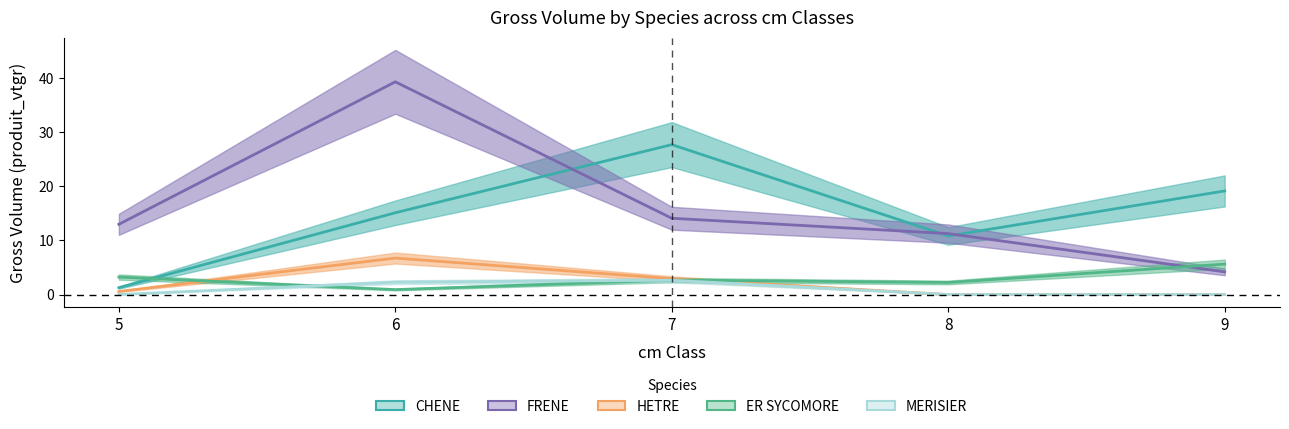

How many intersections are there between ER SYCOMORE and FRENE?

1